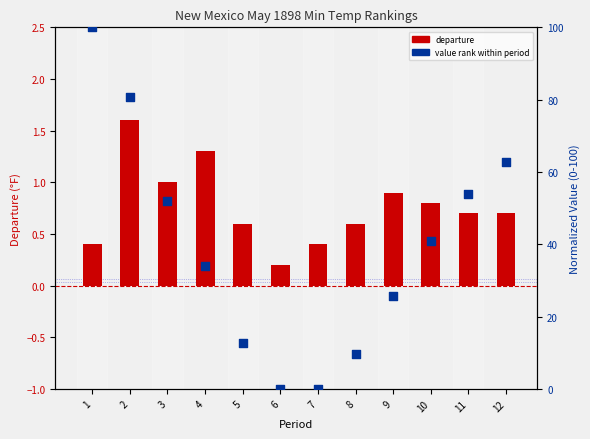

Which series has the largest Y range (max minus min)?

value rank within period